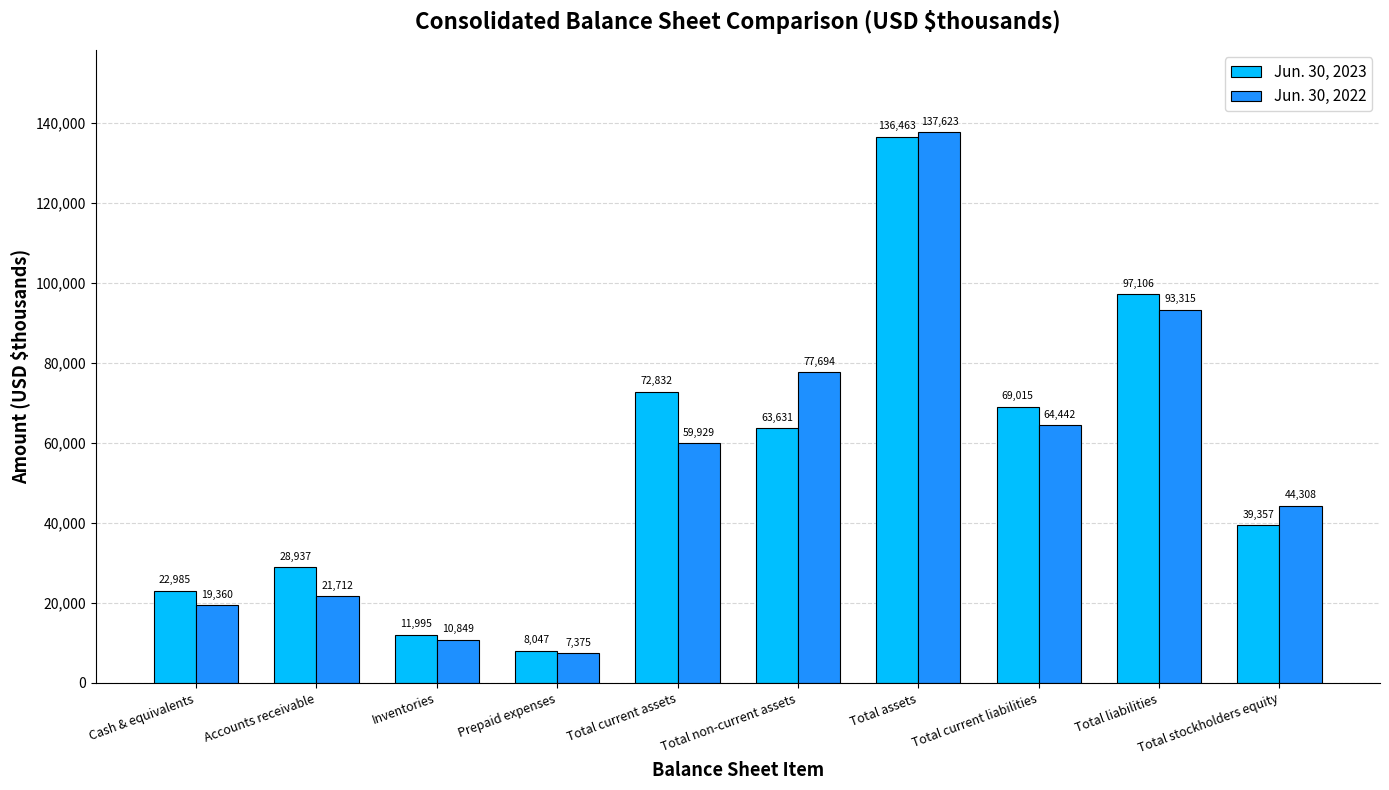

Which series changed the most between Prepaid expenses and Total current liabilities?

Jun. 30, 2023